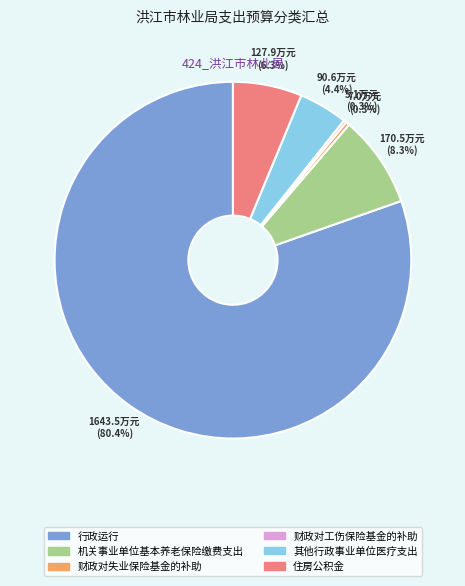

To the nearest percent, what is the difference between the 住房公积金 and 机关事业单位基本养老保险缴费支出 slice percentages?

2%